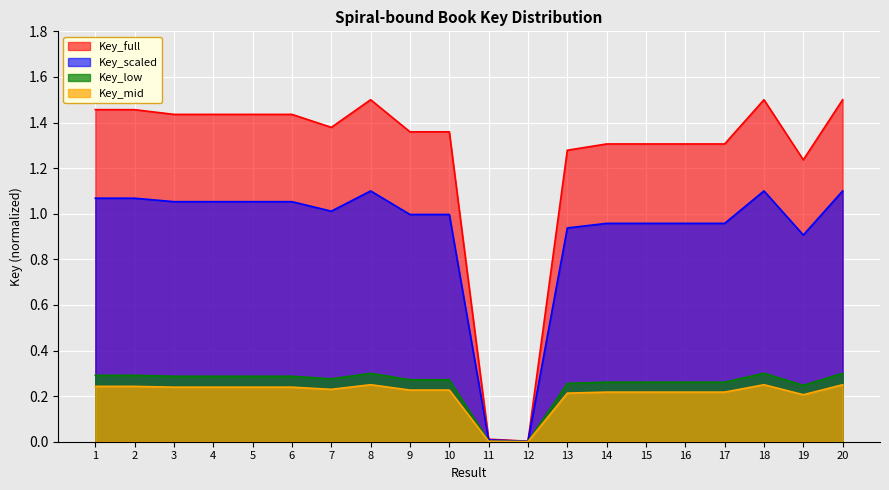

Where is the data nearest to the value 0?

12